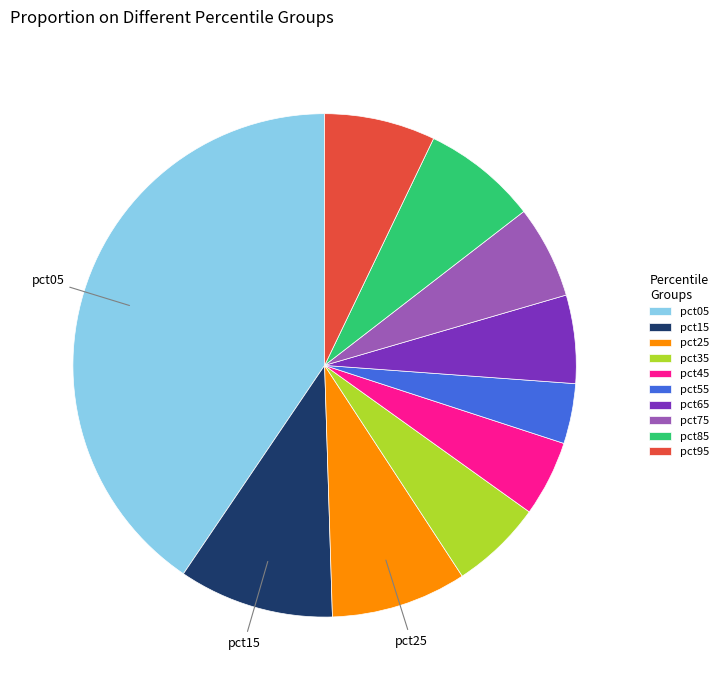

Which category has the biggest portion of the pie?

pct05